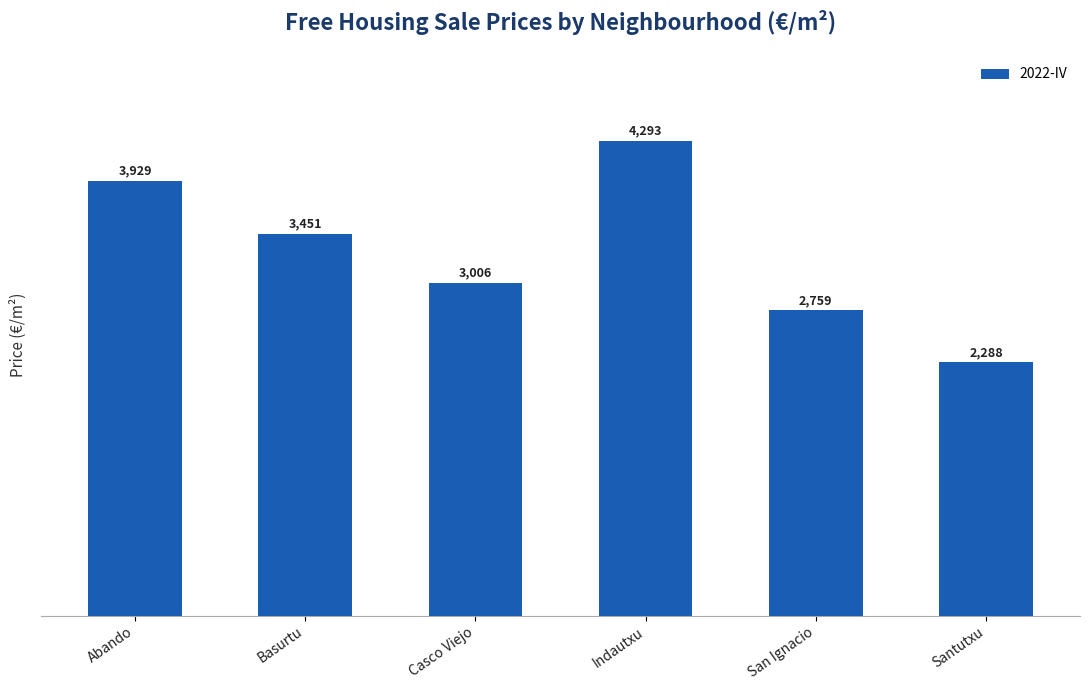

Between Casco Viejo and Santutxu, which is larger?

Casco Viejo